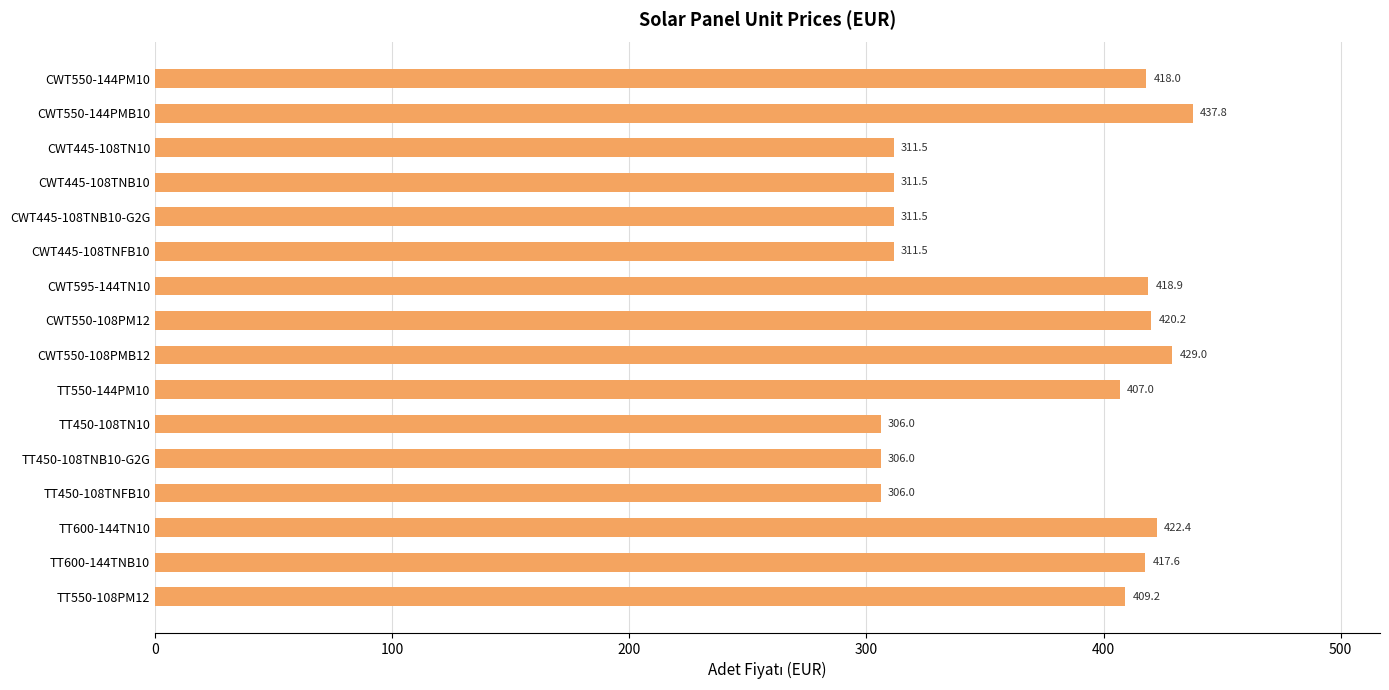

What is the label of the 11th bar from the bottom?

CWT445-108TNFB10